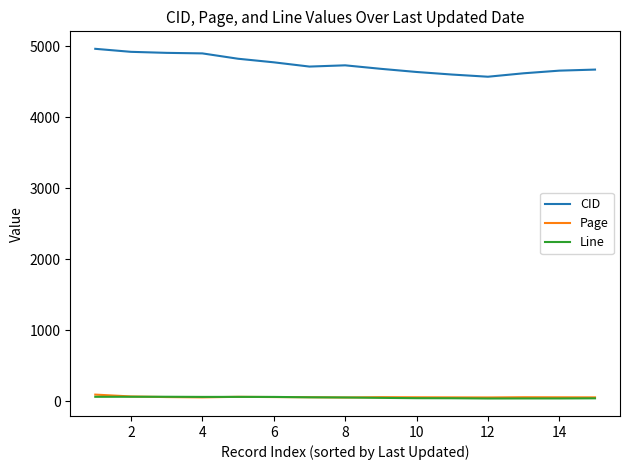

Which series has the largest range (max minus min)?

CID